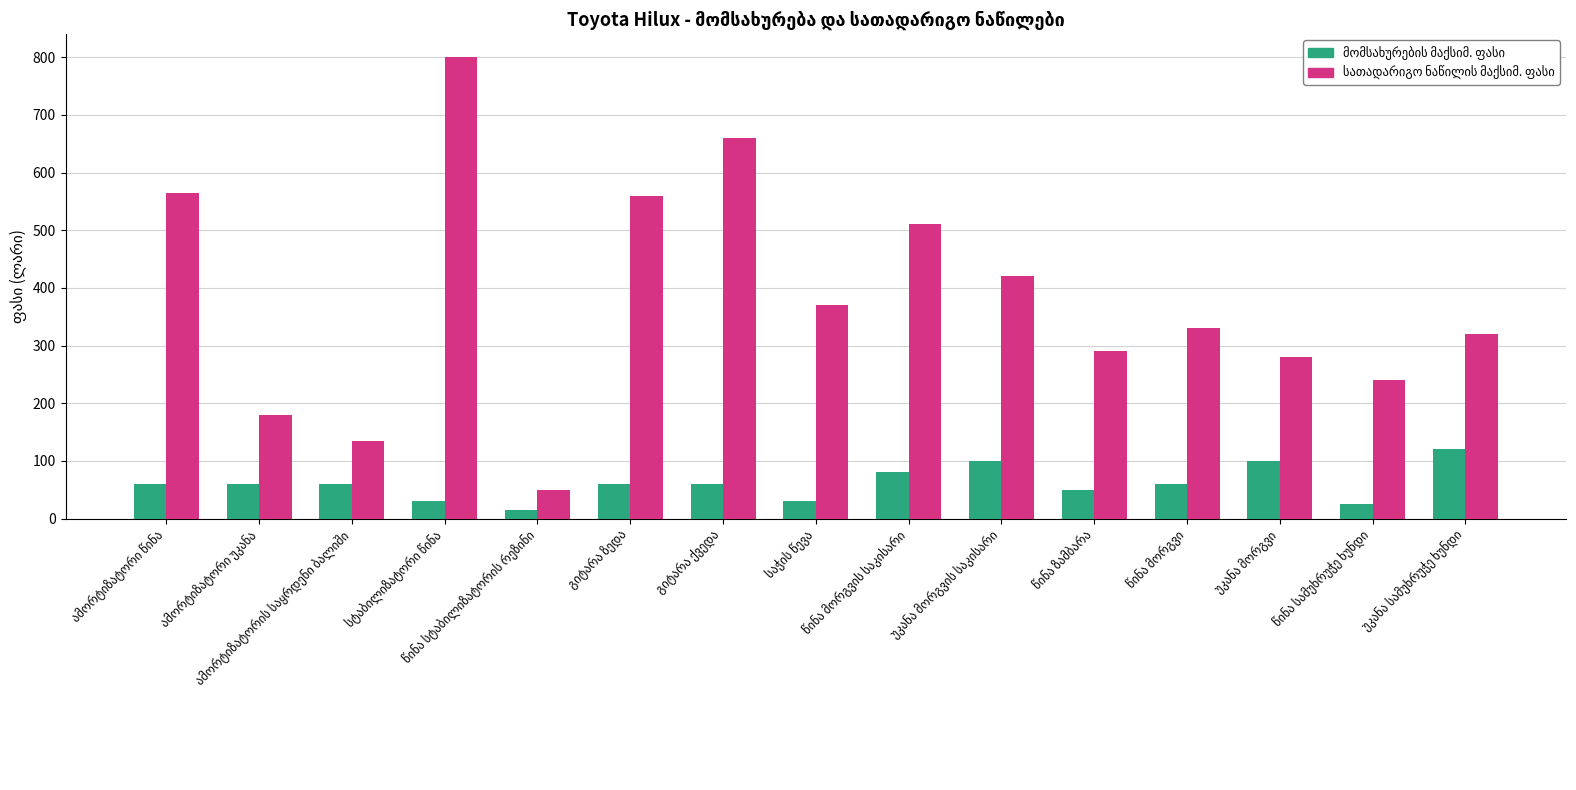

True or false: მომსახურების მაქსიმ. ფასი has a value of 25 at წინა სამუხრუჭე ხუნდი.

True